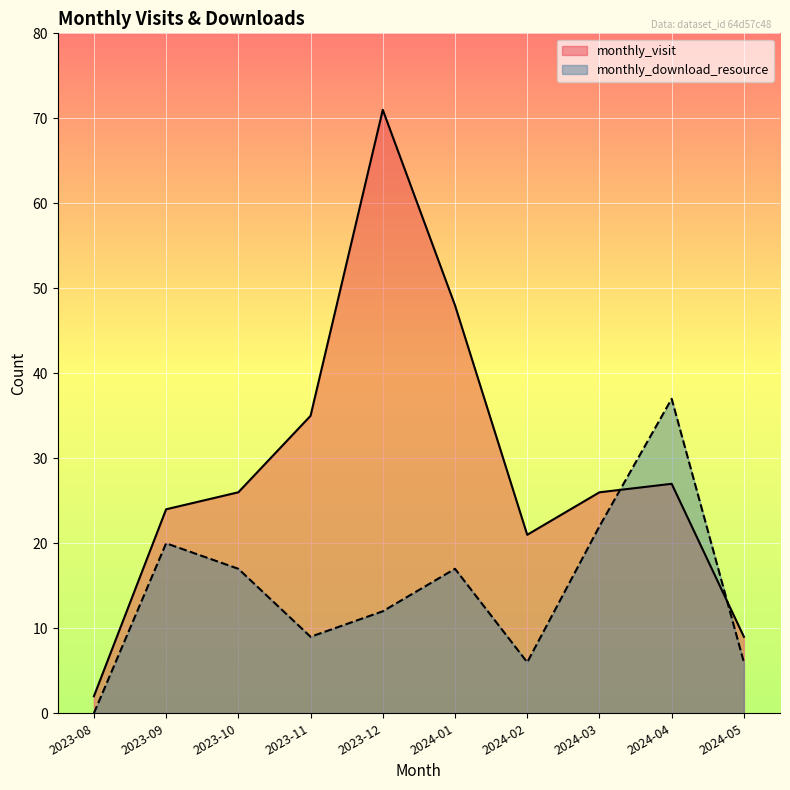

The monthly_visit series shows 27 at 2024-04. True or false?

True